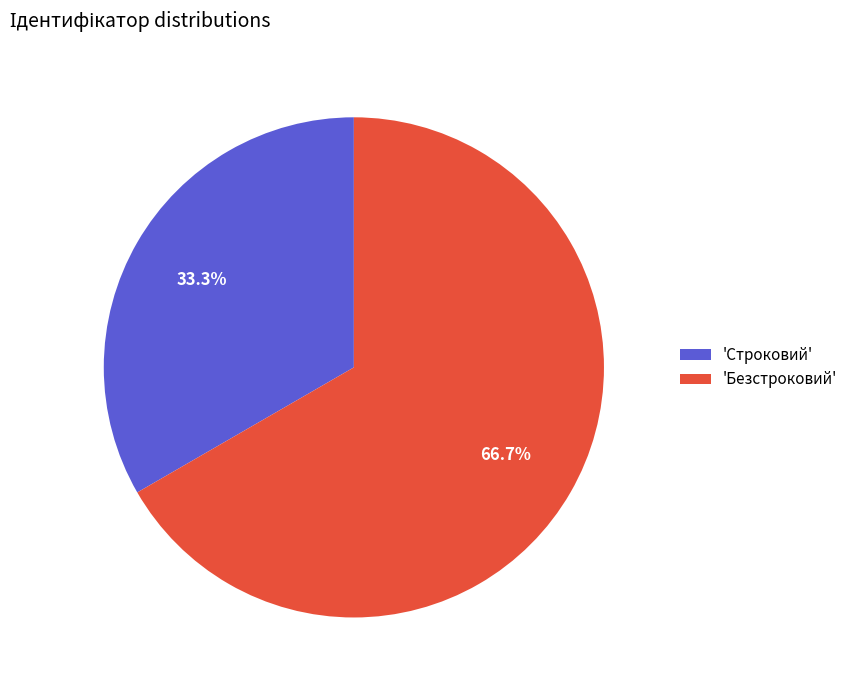

Approximately how many times larger is the value at 'Безстроковий' compared to 'Строковий'?

2.0